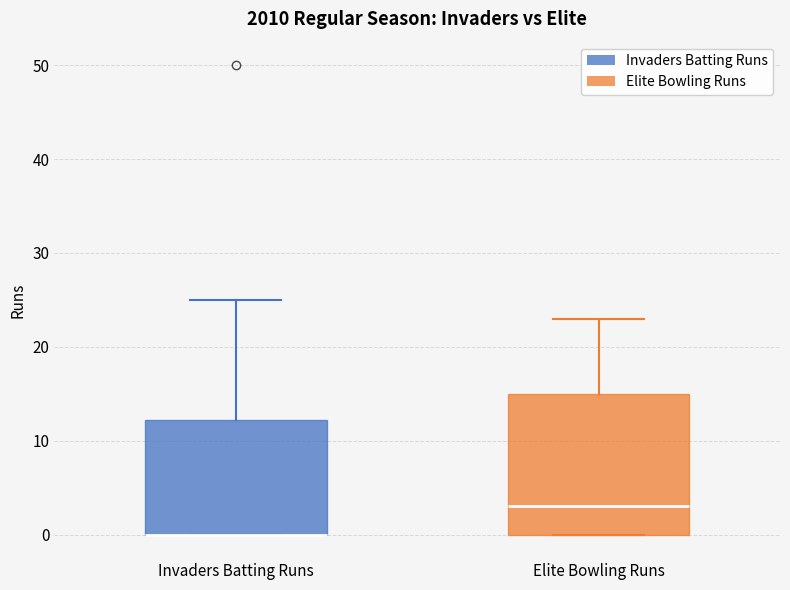

Comparing the boxes themselves (not the whiskers), which one is the tallest?

Elite Bowling Runs